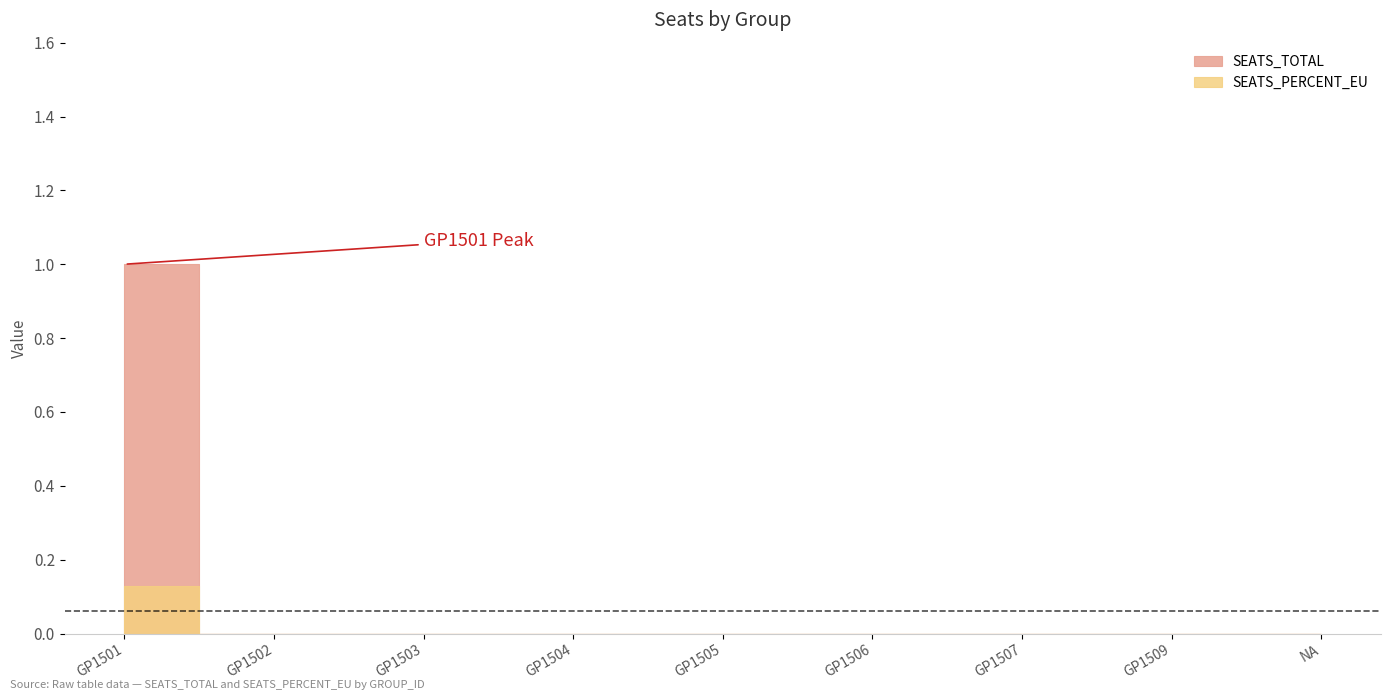

Count the SEATS_PERCENT_EU values in the range 0 to 1.

9